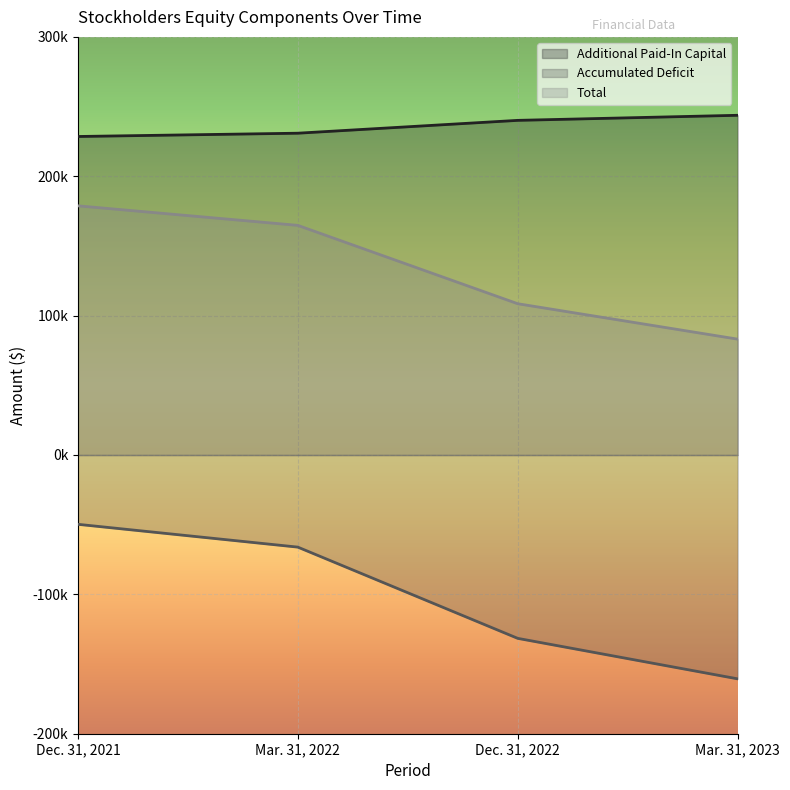

What is the total value across all series at Dec. 31, 2021?

357573